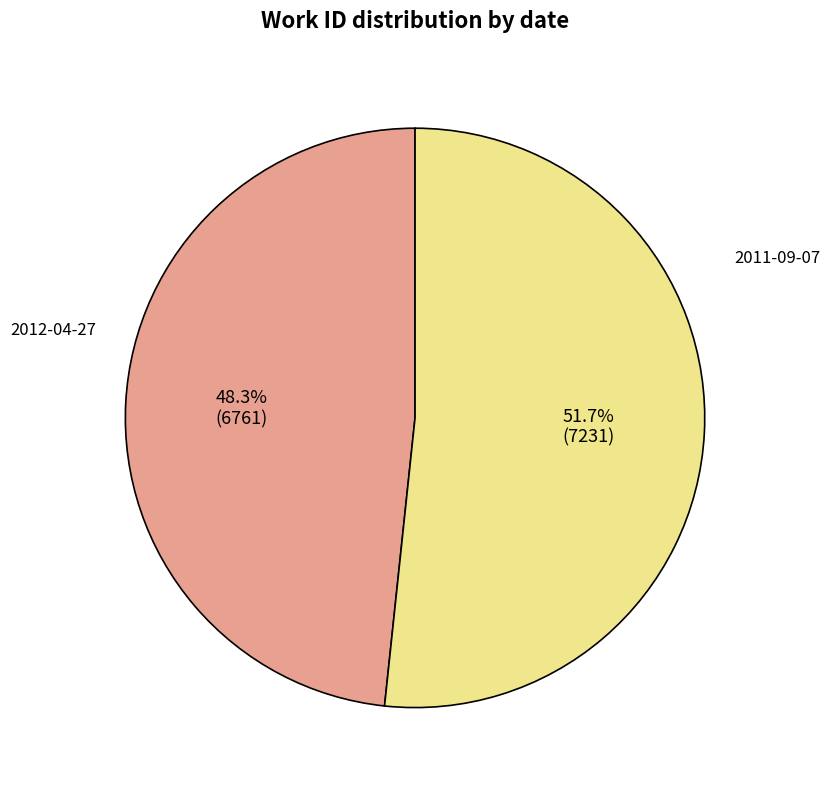

To the nearest percent, what is the difference between the largest and smallest slice percentages?

3%